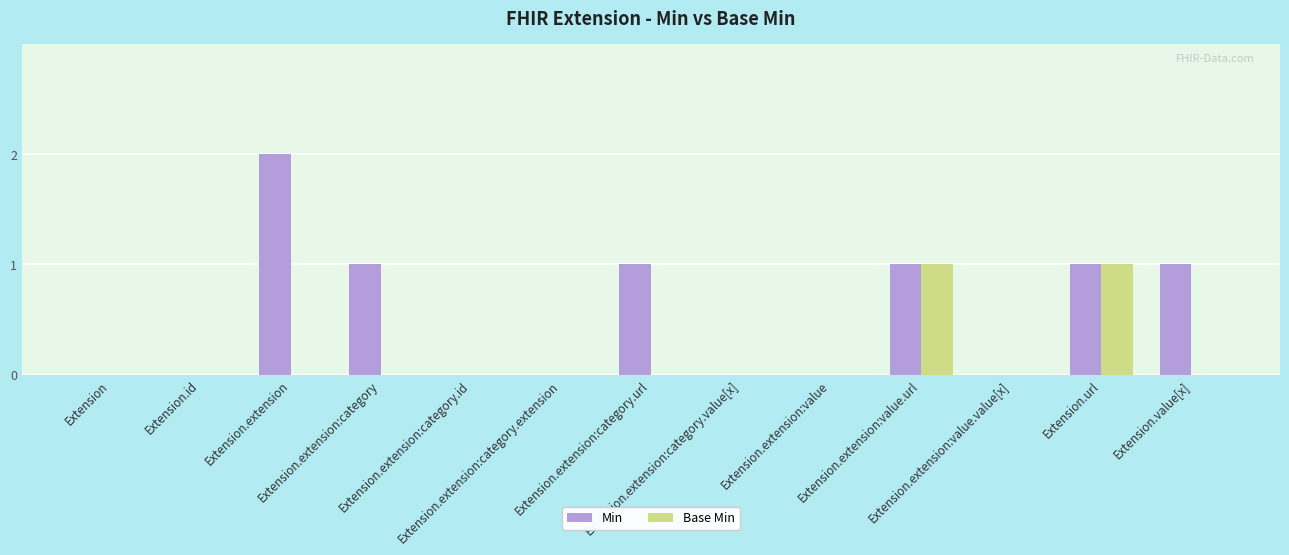

The value of Base Min at Extension.extension is 1. True or false?

False